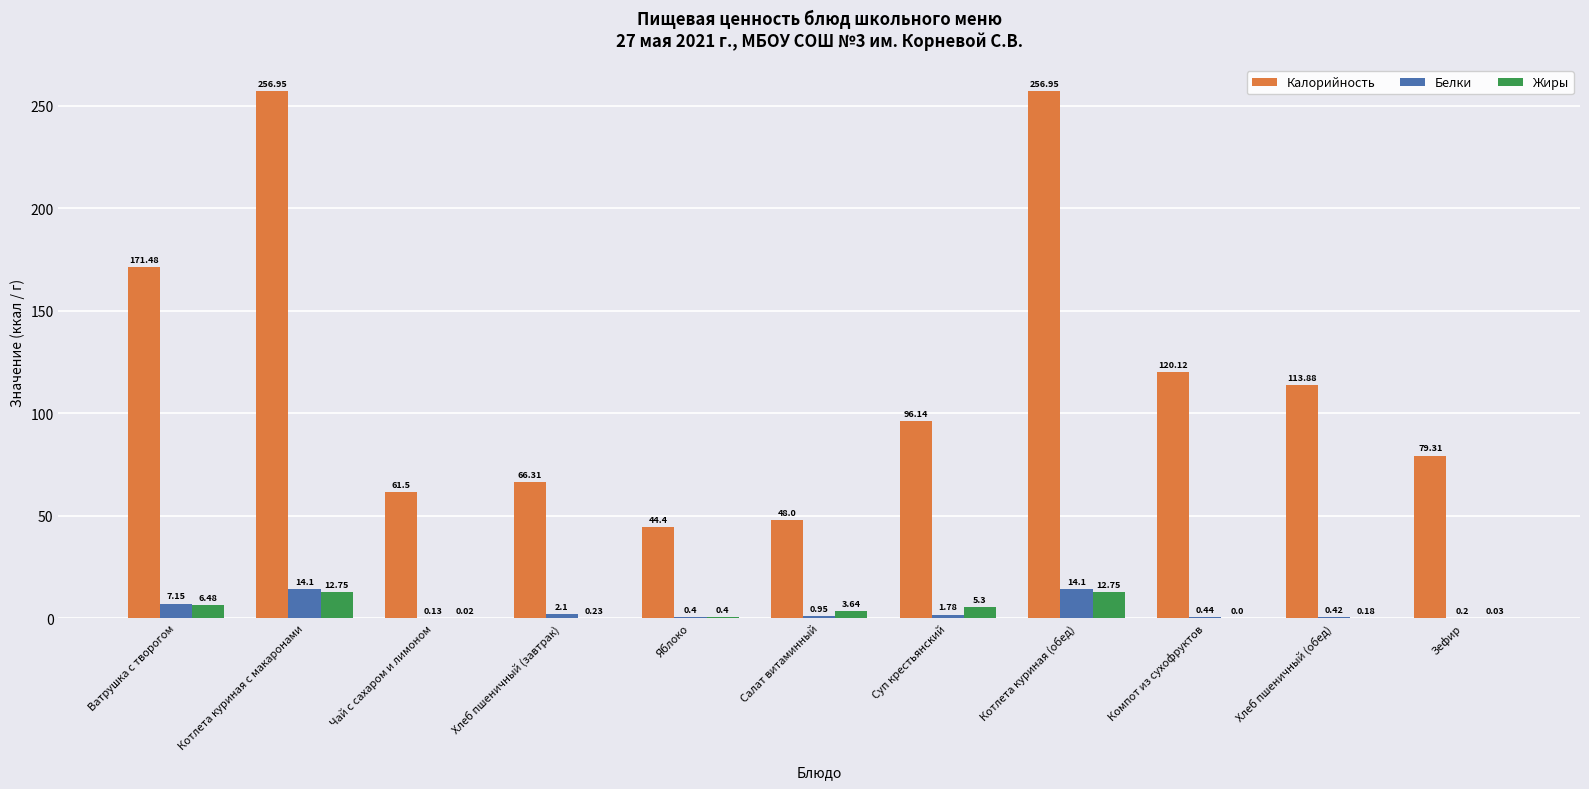

Is the value of Жиры at Котлета куриная (обед) greater than the value of Белки at Зефир?

Yes